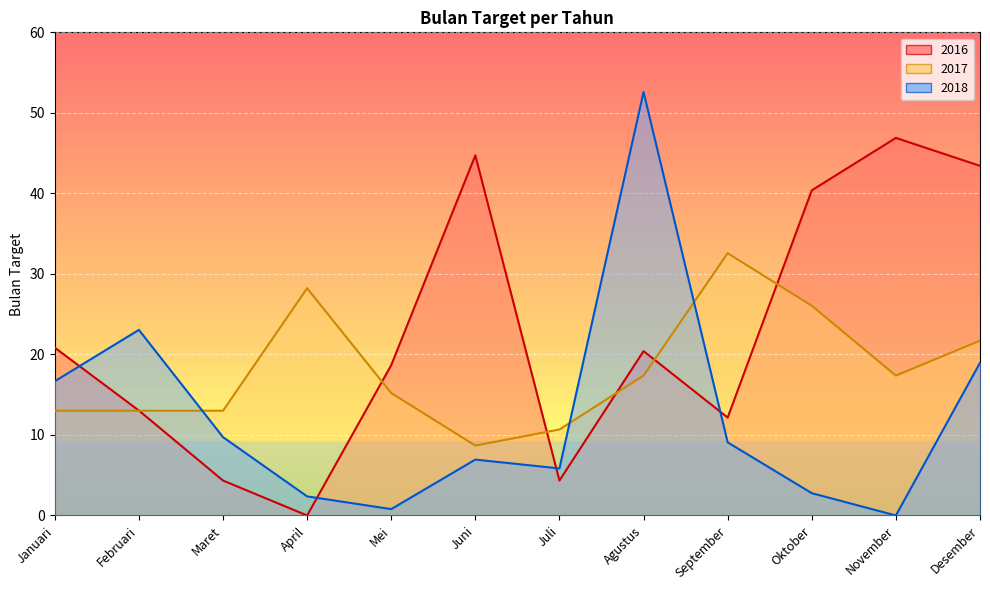

What is the average value of the 2017 series?

18.1